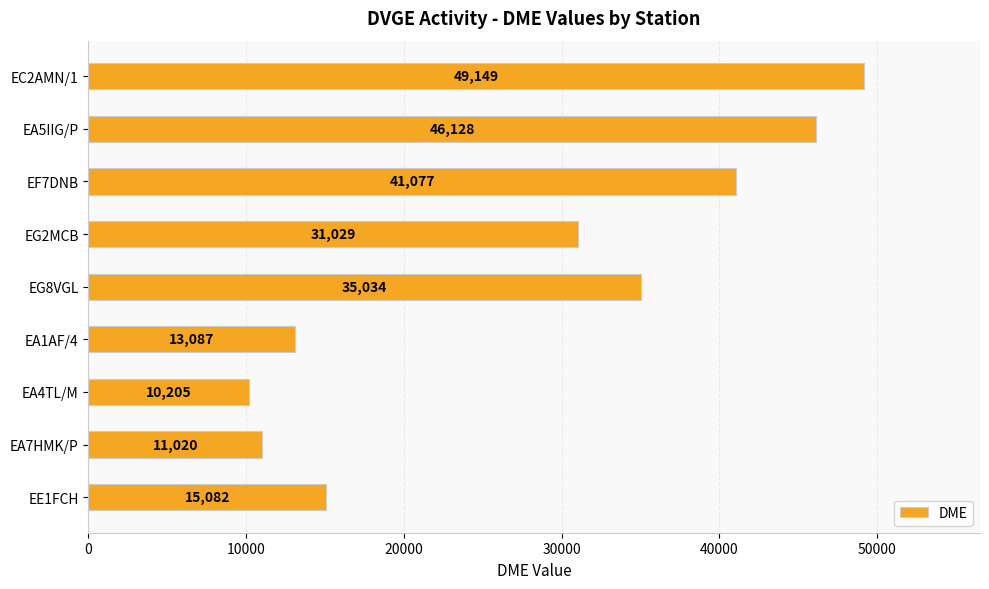

Reading bottom to top, what are all the values shown in this chart?

EE1FCH=15082	EA7HMK/P=11020	EA4TL/M=10205	EA1AF/4=13087	EG8VGL=35034	EG2MCB=31029	EF7DNB=41077	EA5IIG/P=46128	EC2AMN/1=49149